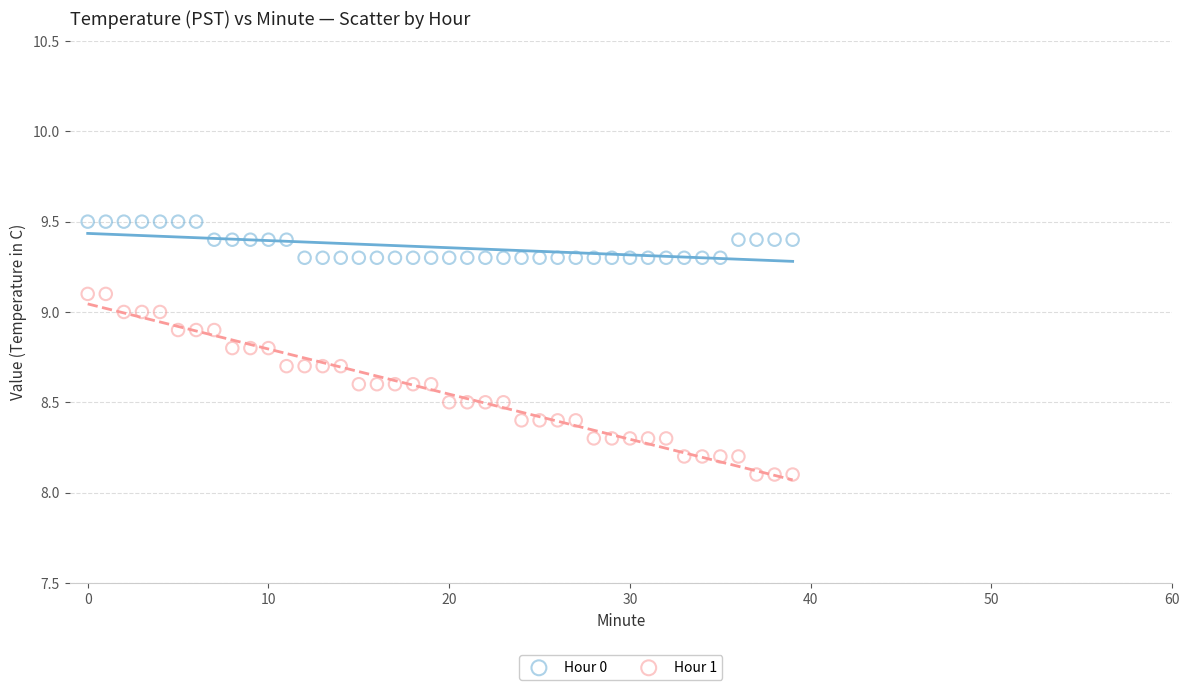

Which series reaches the maximum Y coordinate?

Hour 0